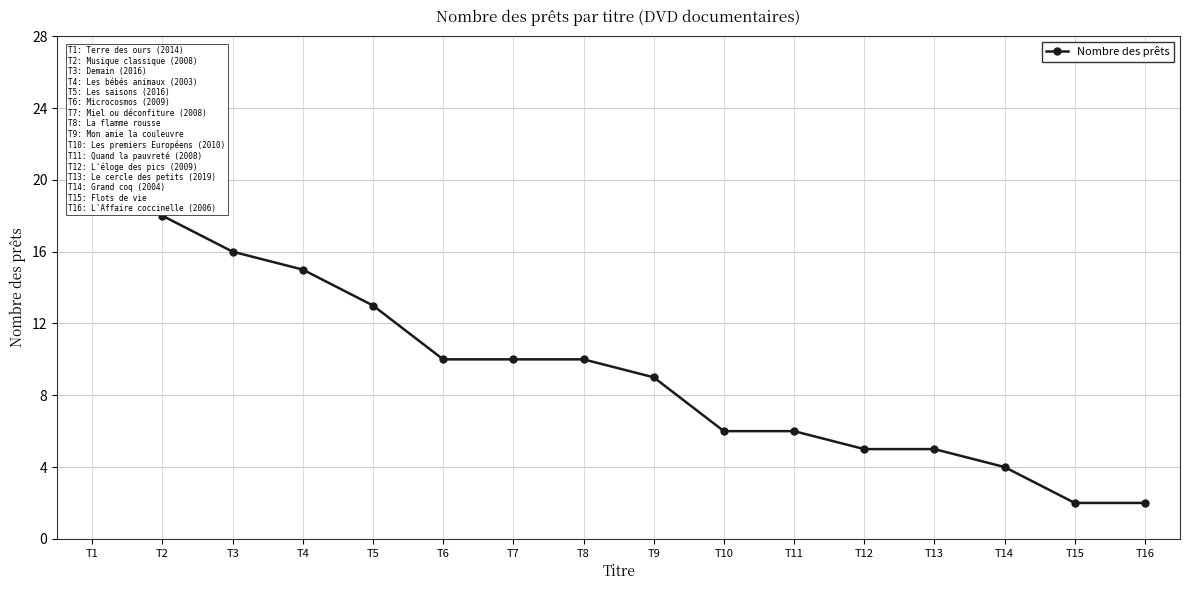

What is the difference between the values at T5 and T4?

2